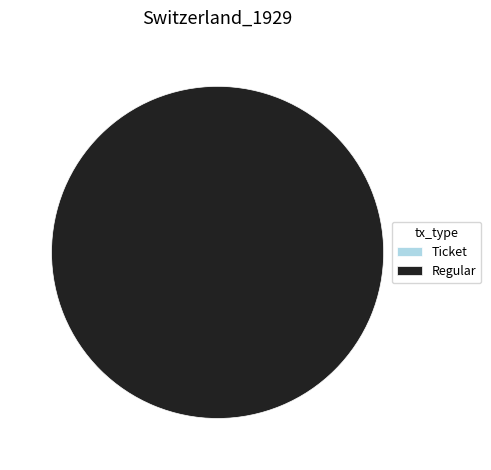

What is the total percentage of Ticket and Regular?

100.0%